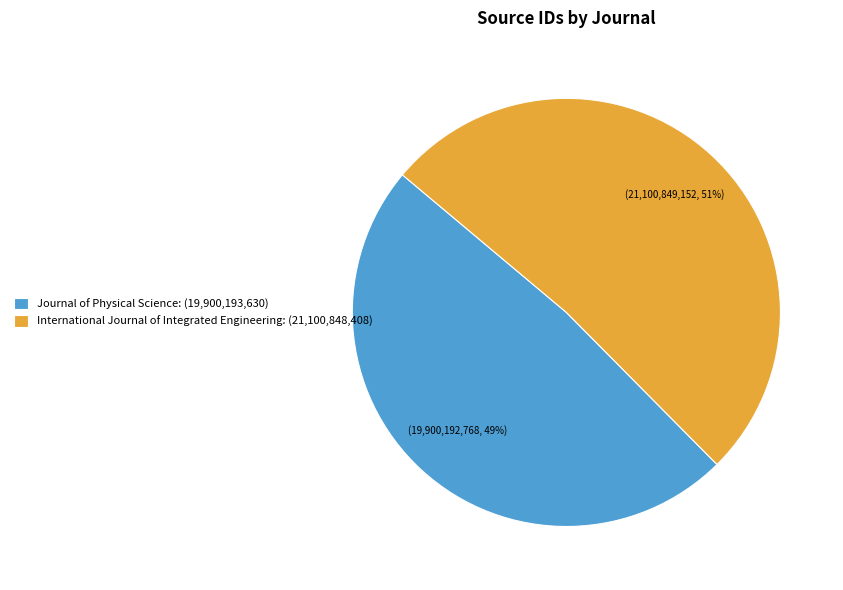

How many slices are in this pie chart?

2